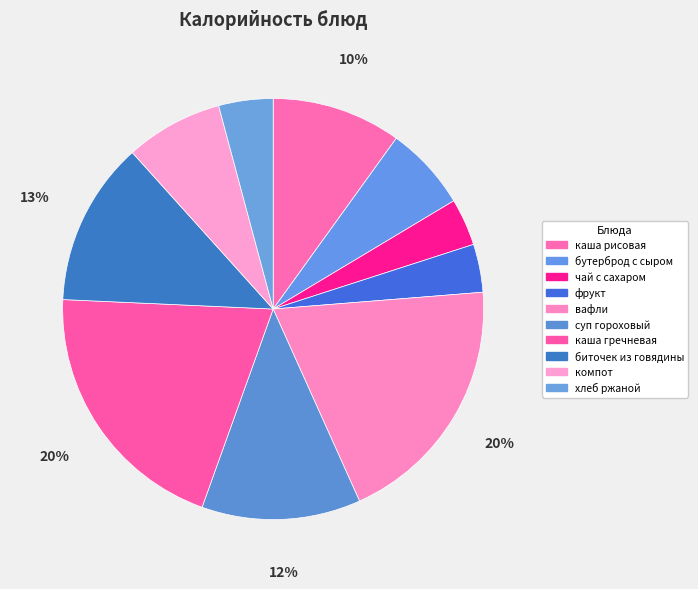

How many slices are in this pie chart?

10